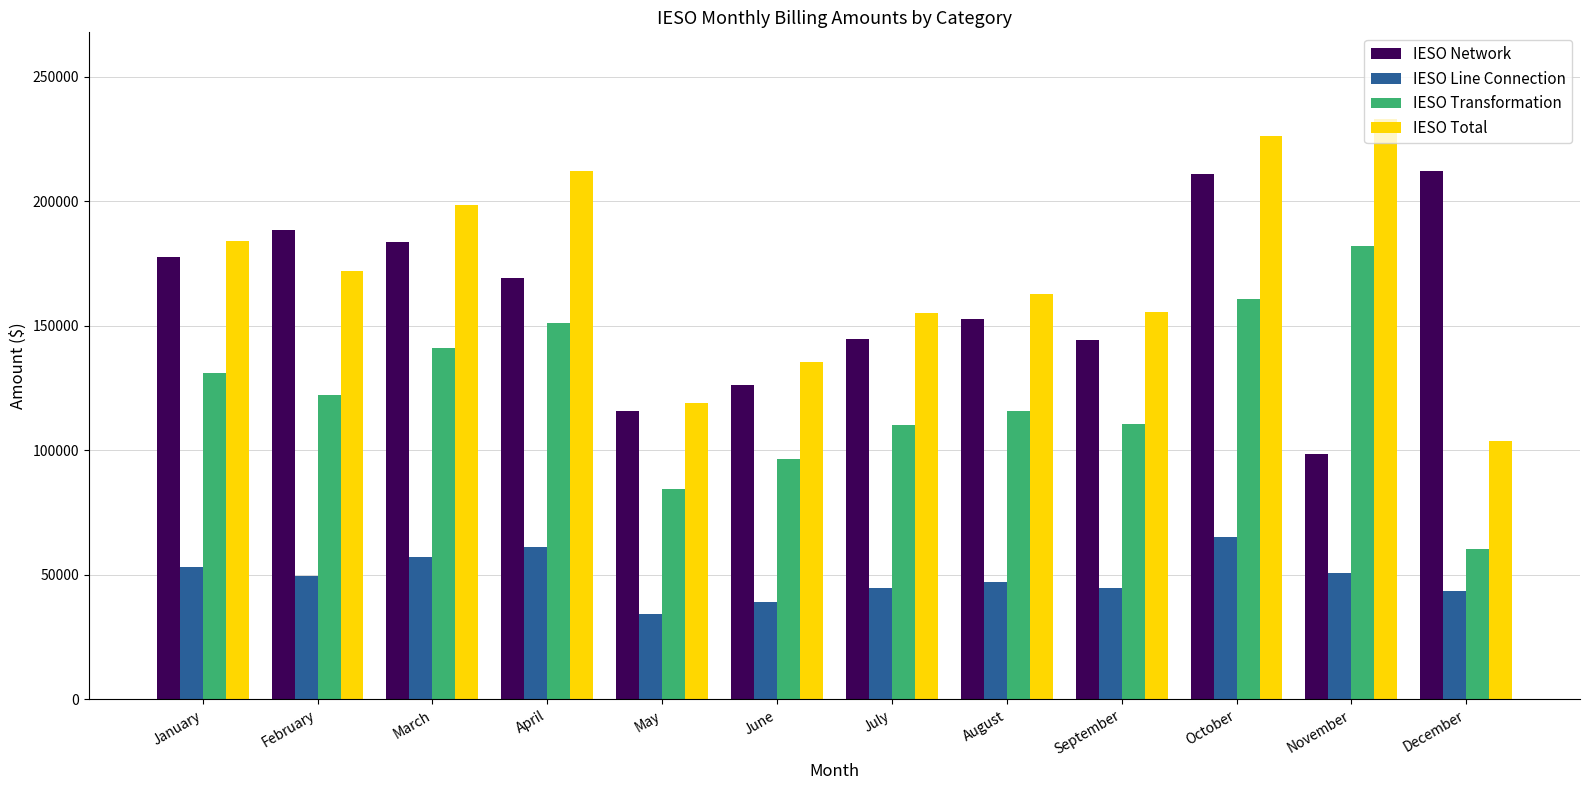

What are all the series names shown in the legend?

IESO Network, IESO Line Connection, IESO Transformation, IESO Total